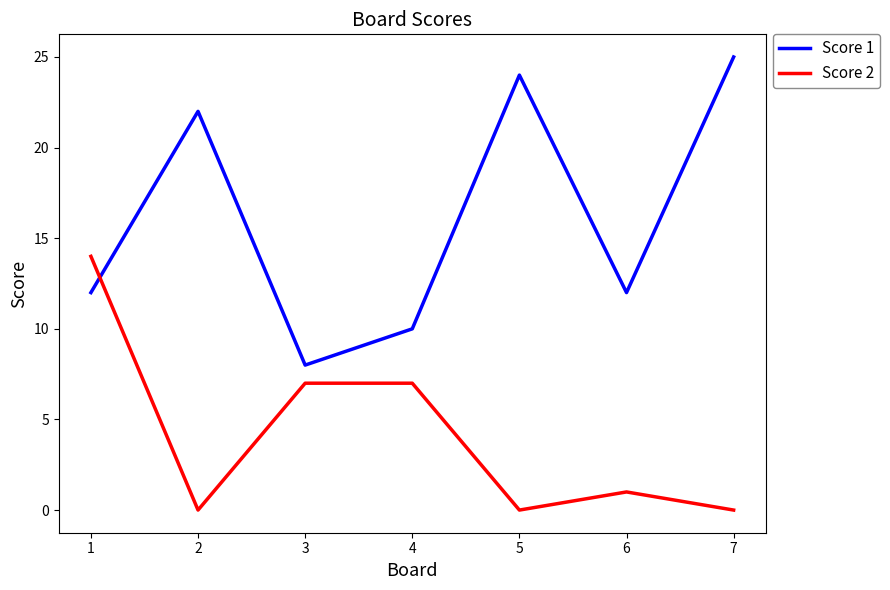

Which series has the largest total across all categories?

Score 1